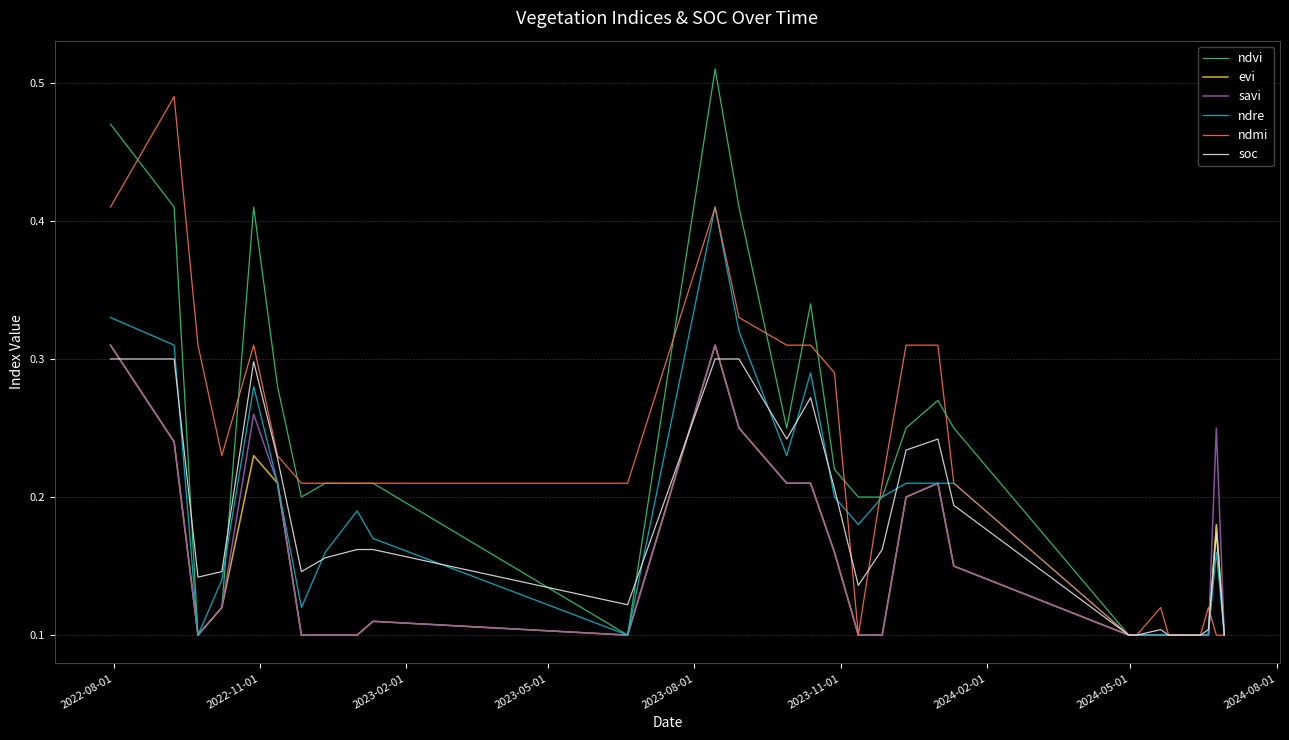

Which series has the largest range (max minus min)?

ndvi